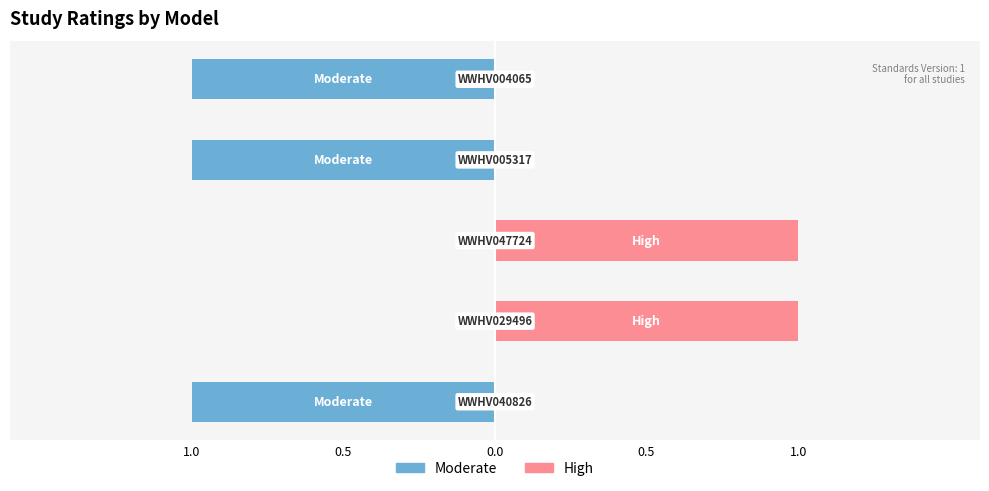

What is the sum of all High values?

2